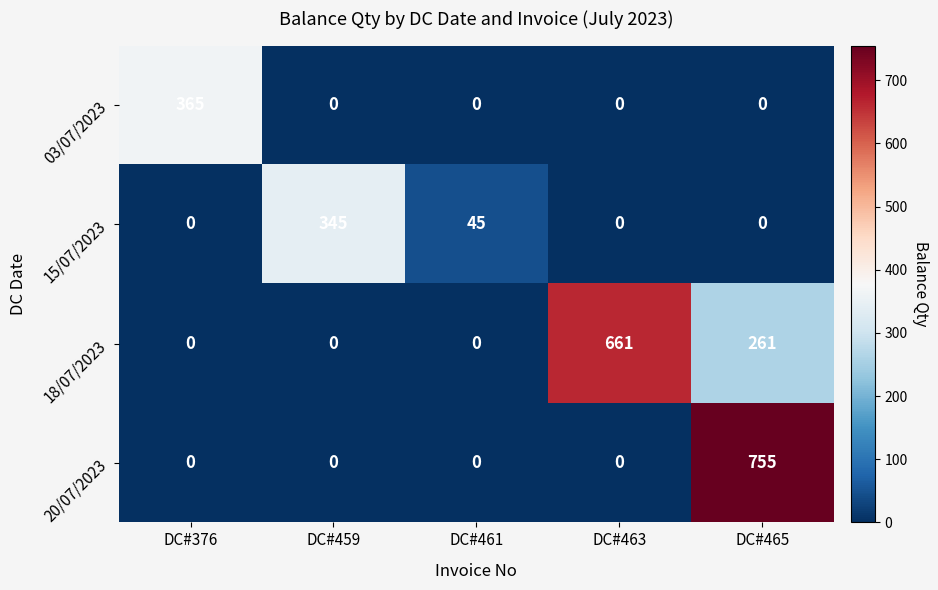

At which category does the chart reach its peak across all series?

DC#465